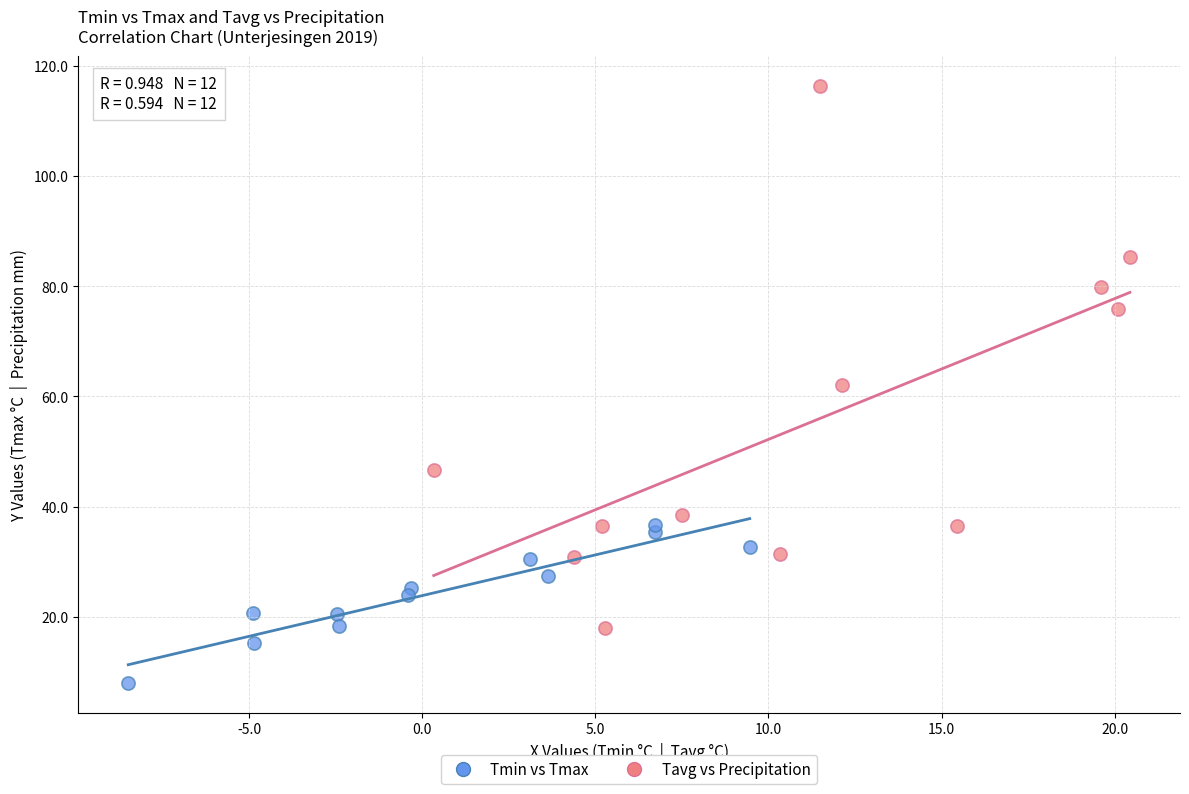

Which series reaches the maximum Y coordinate?

Tavg vs Precipitation